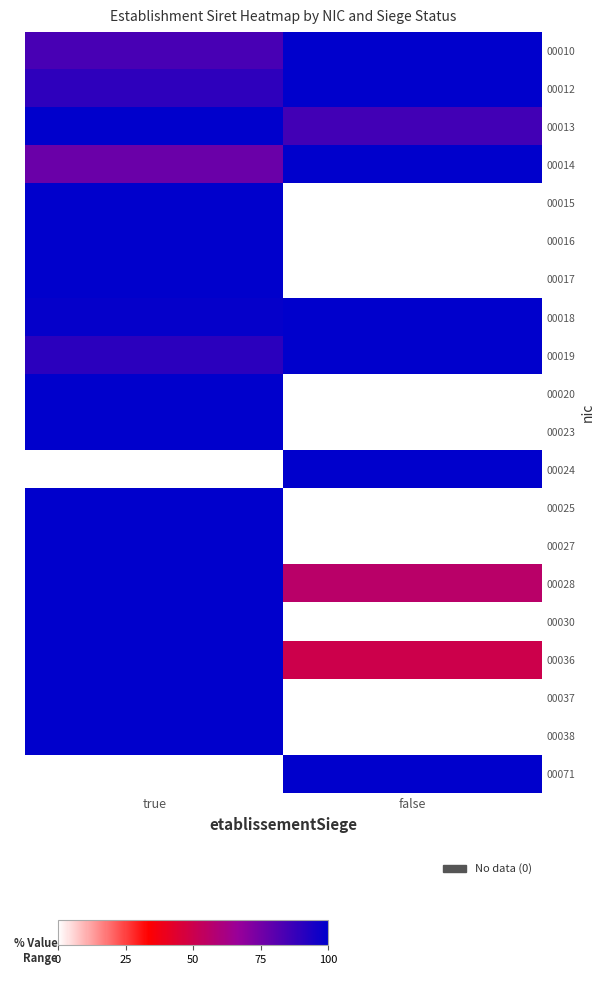

Reading right to left, list all the values displayed in this chart.

00010: false=100.0	true=84.1
00012: false=100.0	true=89.7
00013: false=85.3	true=100.0
00014: false=100.0	true=76.8
00015: false=0.0	true=100.0
00016: false=0.0	true=100.0
00017: false=0.0	true=100.0
00018: false=100.0	true=98.6
00019: false=100.0	true=90.3
00020: false=0.0	true=100.0
00023: false=0.0	true=100.0
00024: false=100.0	true=0.0
00025: false=0.0	true=100.0
00027: false=0.0	true=100.0
00028: false=56.2	true=100.0
00030: false=0.0	true=100.0
00036: false=49.6	true=100.0
00037: false=0.0	true=100.0
00038: false=0.0	true=100.0
00071: false=100.0	true=0.0